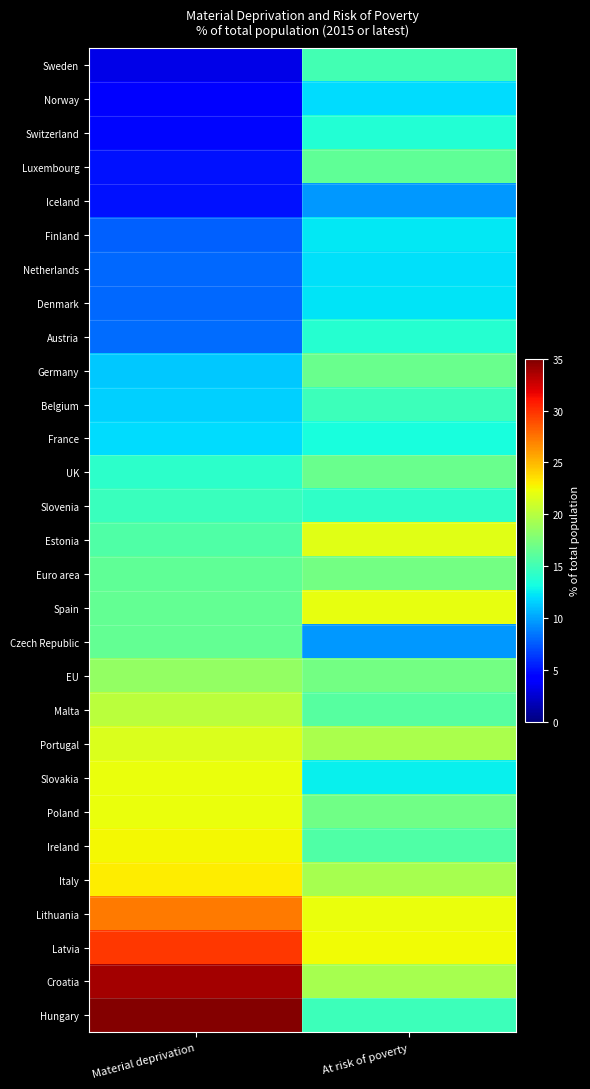

How many data points does each series have?

2